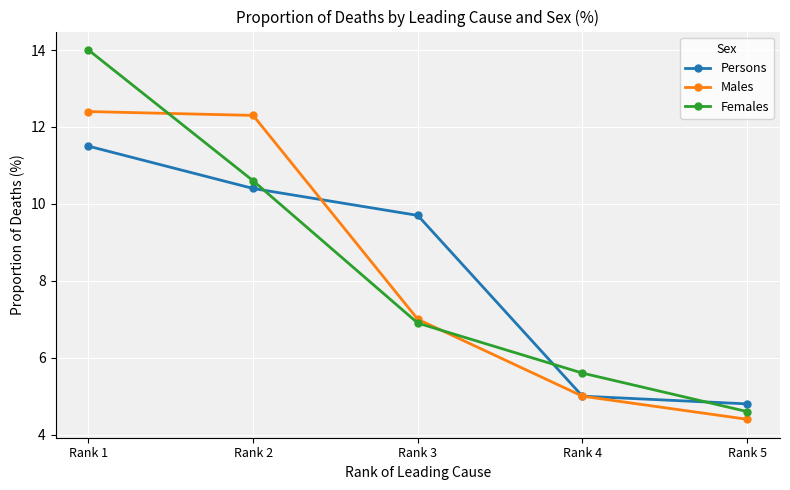

Which series has the largest range (max minus min)?

Females